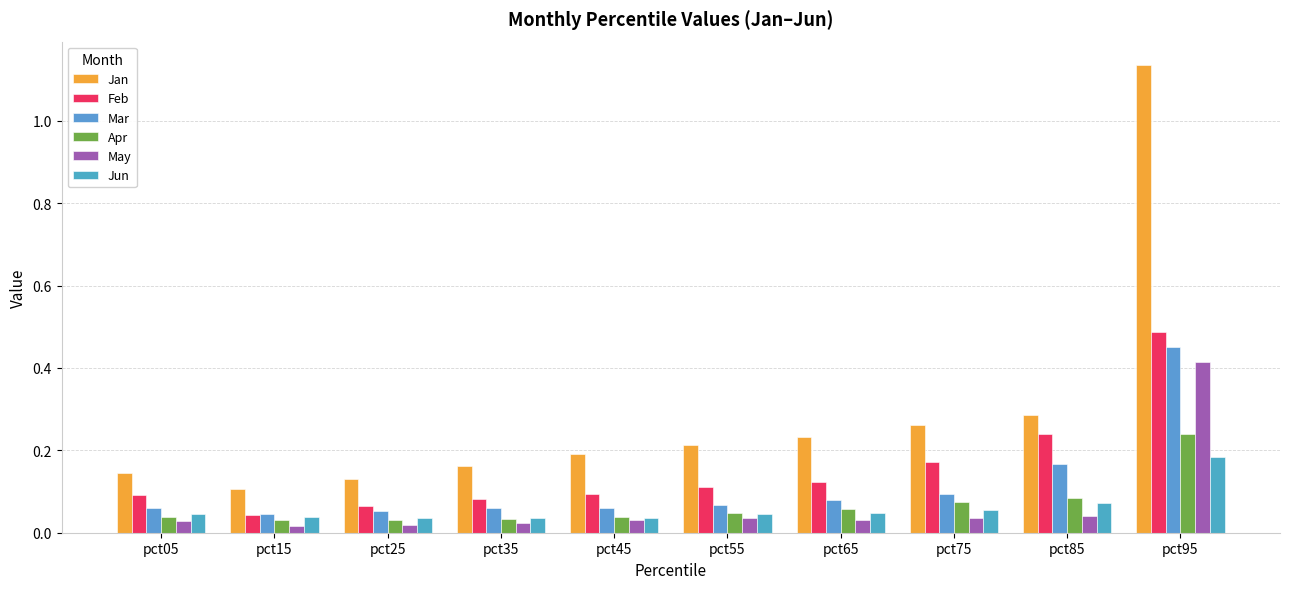

What are all the series names shown in the legend?

Jan, Feb, Mar, Apr, May, Jun